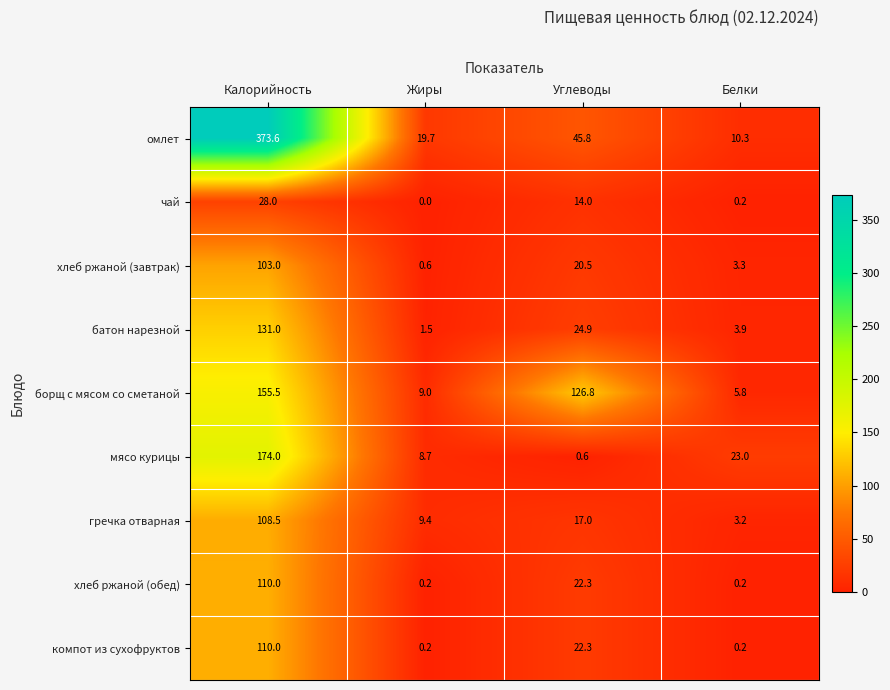

What value does the борщ с мясом со сметаной series have at Калорийность?

155.5